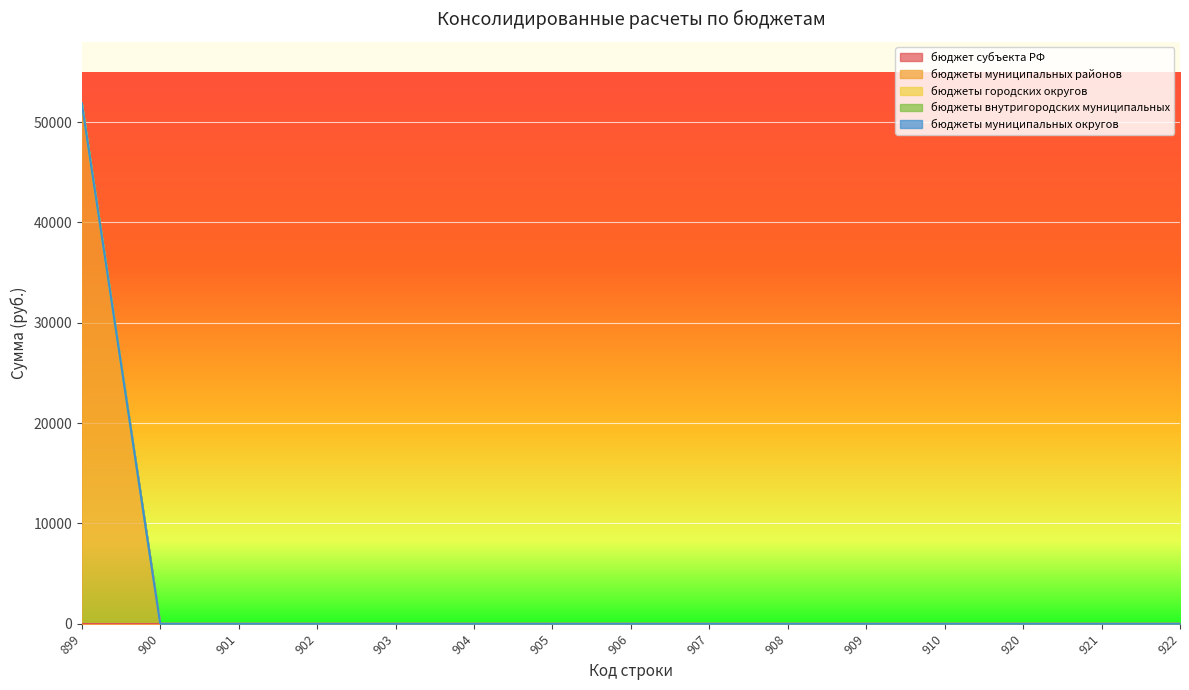

Rank the categories by бюджеты внутригородских муниципальных value from lowest to highest.

899, 900, 901, 902, 903, 904, 905, 906, 907, 908, 909, 910, 920, 921, 922